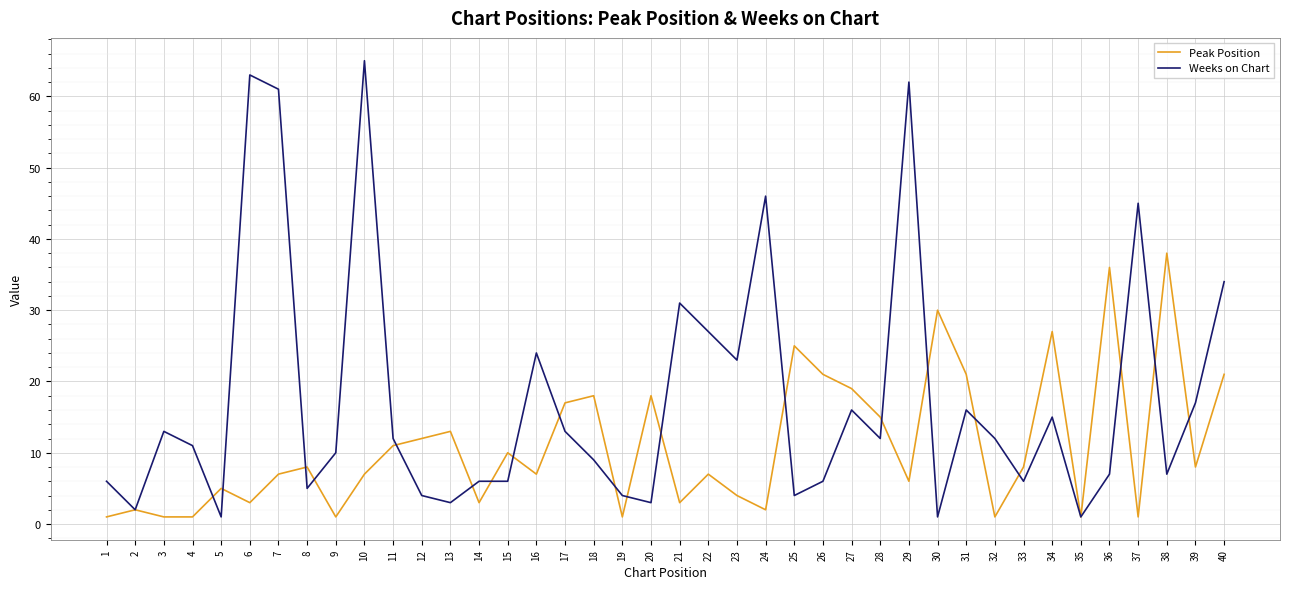

Does the chart have visible grid lines?

Yes